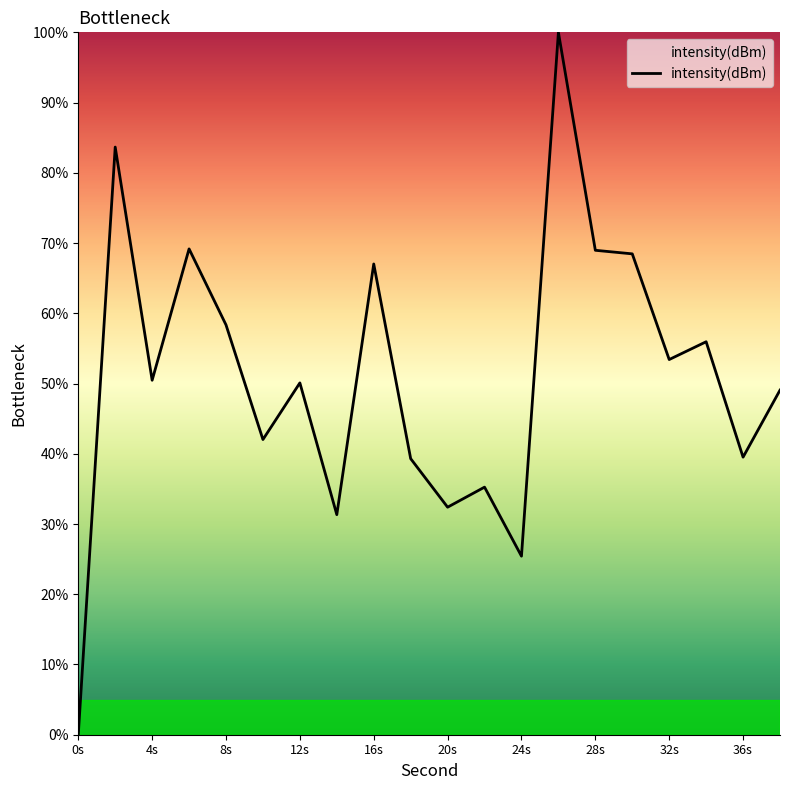

How many lines are shown in the chart?

1